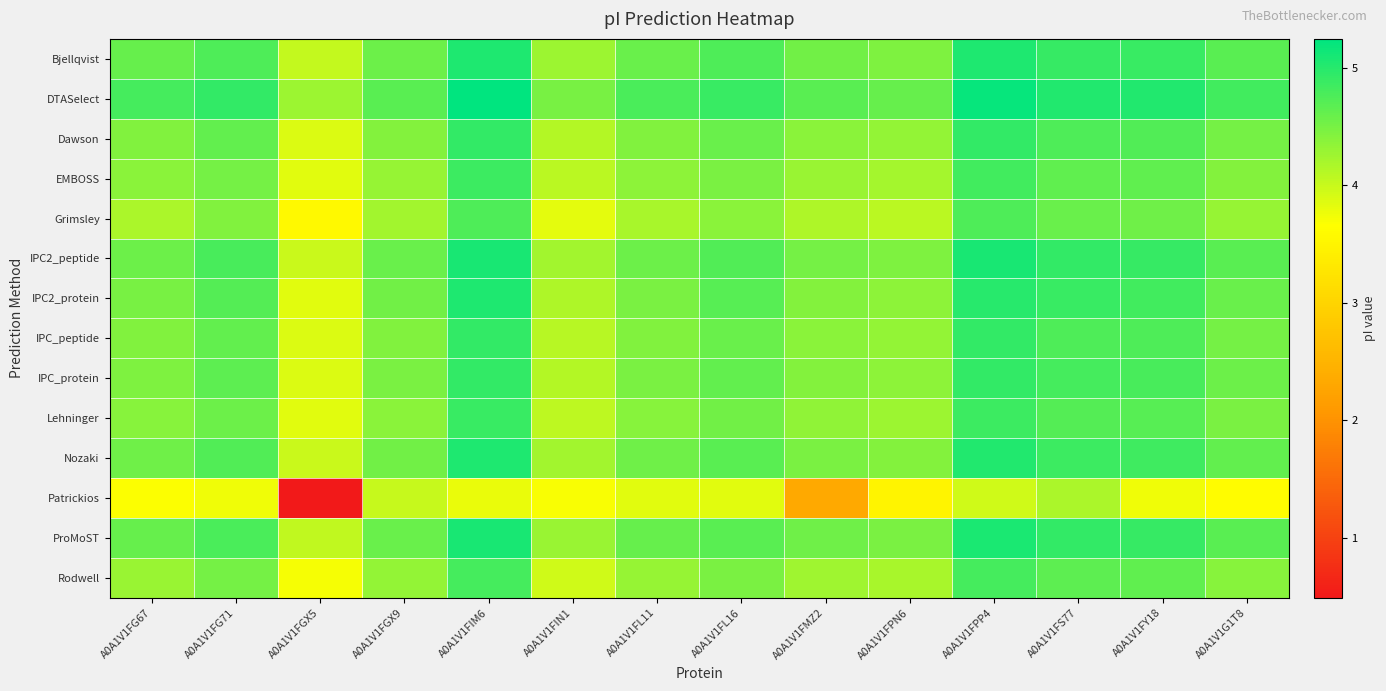

Reading right to left, extract all data points from this chart.

Bjellqvist: A0A1V1G1T8=4.7	A0A1V1FY18=4.9	A0A1V1FS77=4.9	A0A1V1FPP4=5.0	A0A1V1FPN6=4.5	A0A1V1FMZ2=4.5	A0A1V1FL16=4.7	A0A1V1FL11=4.6	A0A1V1FIN1=4.3	A0A1V1FIM6=5.1	A0A1V1FGX9=4.6	A0A1V1FGX5=4.0	A0A1V1FG71=4.8	A0A1V1FG67=4.6
DTASelect: A0A1V1G1T8=4.8	A0A1V1FY18=5.0	A0A1V1FS77=5.0	A0A1V1FPP4=5.2	A0A1V1FPN6=4.6	A0A1V1FMZ2=4.7	A0A1V1FL16=4.9	A0A1V1FL11=4.8	A0A1V1FIN1=4.5	A0A1V1FIM6=5.2	A0A1V1FGX9=4.7	A0A1V1FGX5=4.3	A0A1V1FG71=4.9	A0A1V1FG67=4.8
Dawson: A0A1V1G1T8=4.5	A0A1V1FY18=4.7	A0A1V1FS77=4.8	A0A1V1FPP4=4.9	A0A1V1FPN6=4.3	A0A1V1FMZ2=4.4	A0A1V1FL16=4.6	A0A1V1FL11=4.4	A0A1V1FIN1=4.1	A0A1V1FIM6=4.9	A0A1V1FGX9=4.4	A0A1V1FGX5=3.9	A0A1V1FG71=4.6	A0A1V1FG67=4.4
EMBOSS: A0A1V1G1T8=4.4	A0A1V1FY18=4.6	A0A1V1FS77=4.6	A0A1V1FPP4=4.8	A0A1V1FPN6=4.2	A0A1V1FMZ2=4.3	A0A1V1FL16=4.5	A0A1V1FL11=4.4	A0A1V1FIN1=4.1	A0A1V1FIM6=4.9	A0A1V1FGX9=4.3	A0A1V1FGX5=3.8	A0A1V1FG71=4.5	A0A1V1FG67=4.4
Grimsley: A0A1V1G1T8=4.3	A0A1V1FY18=4.5	A0A1V1FS77=4.6	A0A1V1FPP4=4.8	A0A1V1FPN6=4.1	A0A1V1FMZ2=4.2	A0A1V1FL16=4.4	A0A1V1FL11=4.2	A0A1V1FIN1=3.8	A0A1V1FIM6=4.8	A0A1V1FGX9=4.2	A0A1V1FGX5=3.6	A0A1V1FG71=4.4	A0A1V1FG67=4.2
IPC2_peptide: A0A1V1G1T8=4.7	A0A1V1FY18=4.9	A0A1V1FS77=4.9	A0A1V1FPP4=5.1	A0A1V1FPN6=4.5	A0A1V1FMZ2=4.5	A0A1V1FL16=4.7	A0A1V1FL11=4.6	A0A1V1FIN1=4.2	A0A1V1FIM6=5.1	A0A1V1FGX9=4.6	A0A1V1FGX5=4.0	A0A1V1FG71=4.8	A0A1V1FG67=4.6
IPC2_protein: A0A1V1G1T8=4.6	A0A1V1FY18=4.8	A0A1V1FS77=4.9	A0A1V1FPP4=5.0	A0A1V1FPN6=4.4	A0A1V1FMZ2=4.4	A0A1V1FL16=4.7	A0A1V1FL11=4.5	A0A1V1FIN1=4.2	A0A1V1FIM6=5.0	A0A1V1FGX9=4.5	A0A1V1FGX5=3.8	A0A1V1FG71=4.7	A0A1V1FG67=4.5
IPC_peptide: A0A1V1G1T8=4.5	A0A1V1FY18=4.7	A0A1V1FS77=4.8	A0A1V1FPP4=4.9	A0A1V1FPN6=4.3	A0A1V1FMZ2=4.4	A0A1V1FL16=4.6	A0A1V1FL11=4.4	A0A1V1FIN1=4.1	A0A1V1FIM6=4.9	A0A1V1FGX9=4.4	A0A1V1FGX5=3.9	A0A1V1FG71=4.6	A0A1V1FG67=4.4
IPC_protein: A0A1V1G1T8=4.6	A0A1V1FY18=4.8	A0A1V1FS77=4.8	A0A1V1FPP4=4.9	A0A1V1FPN6=4.4	A0A1V1FMZ2=4.4	A0A1V1FL16=4.6	A0A1V1FL11=4.5	A0A1V1FIN1=4.1	A0A1V1FIM6=4.9	A0A1V1FGX9=4.5	A0A1V1FGX5=3.9	A0A1V1FG71=4.7	A0A1V1FG67=4.5
Lehninger: A0A1V1G1T8=4.5	A0A1V1FY18=4.7	A0A1V1FS77=4.7	A0A1V1FPP4=4.9	A0A1V1FPN6=4.3	A0A1V1FMZ2=4.3	A0A1V1FL16=4.5	A0A1V1FL11=4.4	A0A1V1FIN1=4.1	A0A1V1FIM6=4.9	A0A1V1FGX9=4.4	A0A1V1FGX5=3.8	A0A1V1FG71=4.6	A0A1V1FG67=4.4
Nozaki: A0A1V1G1T8=4.6	A0A1V1FY18=4.9	A0A1V1FS77=4.9	A0A1V1FPP4=5.0	A0A1V1FPN6=4.4	A0A1V1FMZ2=4.5	A0A1V1FL16=4.7	A0A1V1FL11=4.5	A0A1V1FIN1=4.2	A0A1V1FIM6=5.0	A0A1V1FGX9=4.5	A0A1V1FGX5=4.0	A0A1V1FG71=4.7	A0A1V1FG67=4.5
Patrickios: A0A1V1G1T8=3.6	A0A1V1FY18=3.7	A0A1V1FS77=4.2	A0A1V1FPP4=3.9	A0A1V1FPN6=3.5	A0A1V1FMZ2=2.3	A0A1V1FL16=3.8	A0A1V1FL11=3.8	A0A1V1FIN1=3.7	A0A1V1FIM6=3.8	A0A1V1FGX9=4.0	A0A1V1FGX5=0.5	A0A1V1FG71=3.8	A0A1V1FG67=3.7
ProMoST: A0A1V1G1T8=4.7	A0A1V1FY18=4.9	A0A1V1FS77=4.9	A0A1V1FPP4=5.1	A0A1V1FPN6=4.5	A0A1V1FMZ2=4.5	A0A1V1FL16=4.7	A0A1V1FL11=4.6	A0A1V1FIN1=4.3	A0A1V1FIM6=5.1	A0A1V1FGX9=4.6	A0A1V1FGX5=4.0	A0A1V1FG71=4.8	A0A1V1FG67=4.6
Rodwell: A0A1V1G1T8=4.4	A0A1V1FY18=4.6	A0A1V1FS77=4.7	A0A1V1FPP4=4.8	A0A1V1FPN6=4.2	A0A1V1FMZ2=4.3	A0A1V1FL16=4.5	A0A1V1FL11=4.3	A0A1V1FIN1=3.9	A0A1V1FIM6=4.8	A0A1V1FGX9=4.3	A0A1V1FGX5=3.7	A0A1V1FG71=4.5	A0A1V1FG67=4.3